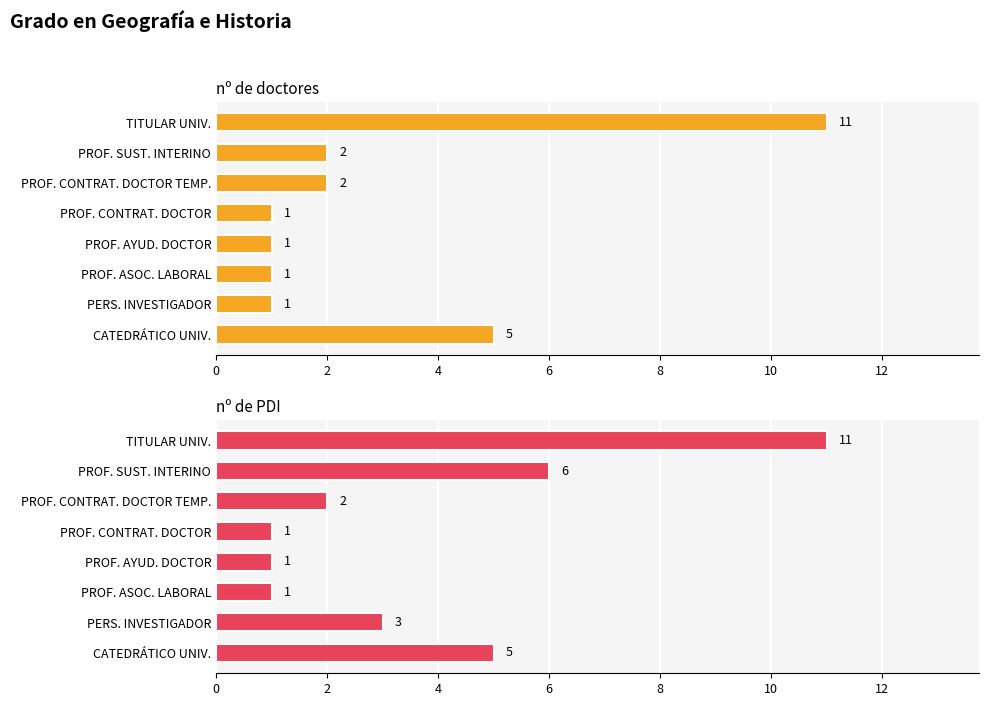

List the series in order of their peak value, highest first.

nº de doctores, nº de PDI